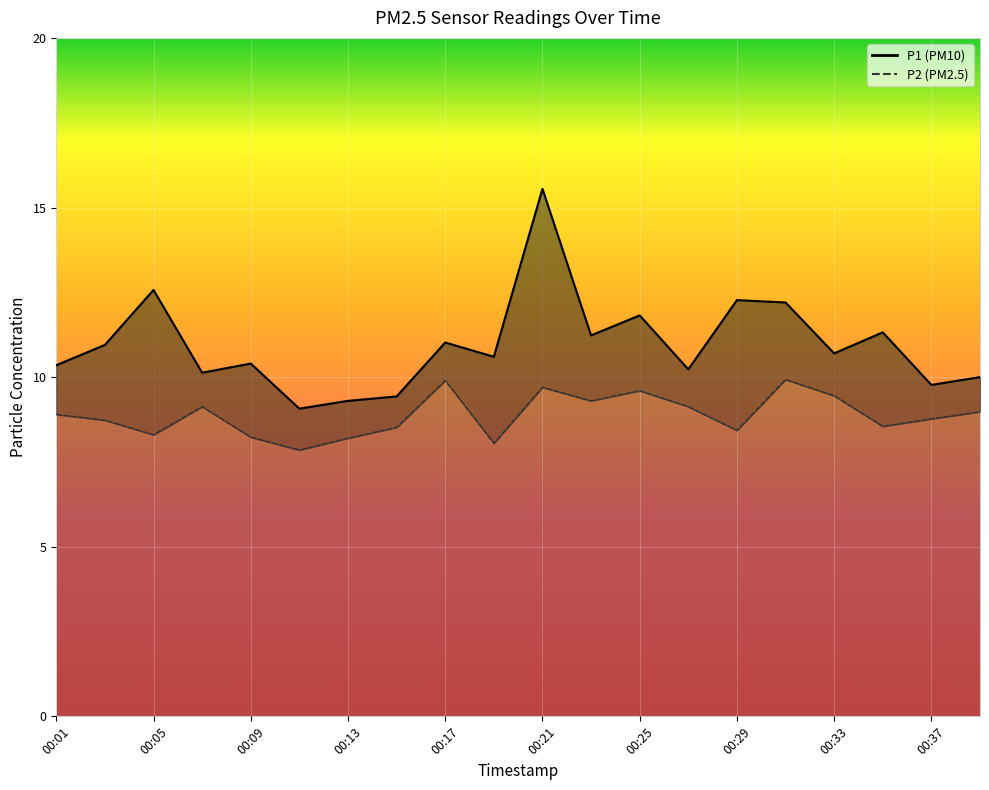

The value of P1 at 00:23 is 7.0. True or false?

False